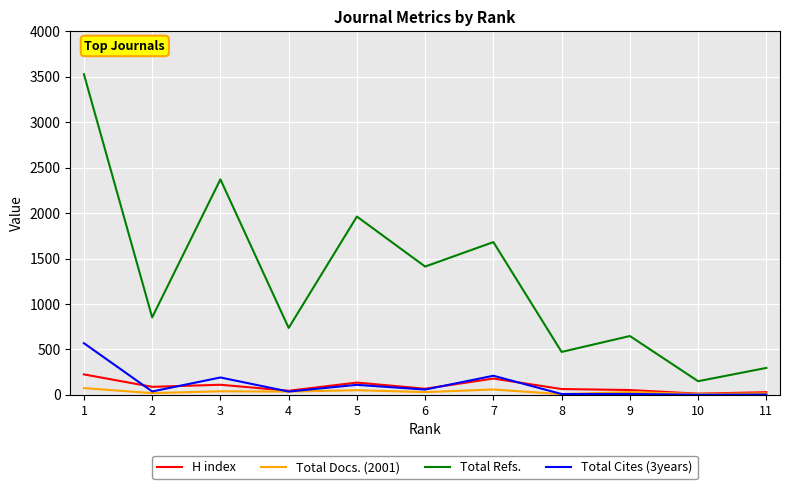

Which series has the widest spread of values?

Total Refs.